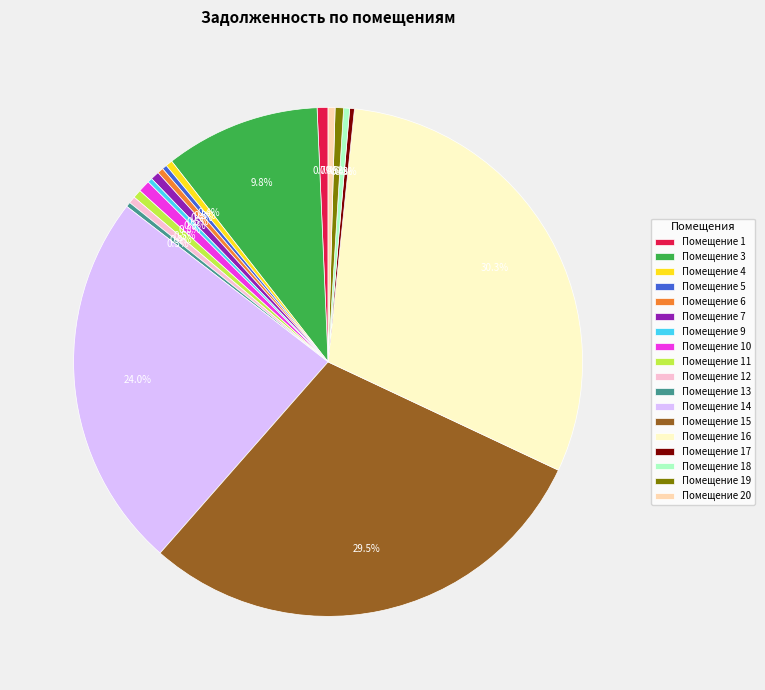

What percentage do Помещение 3 and Помещение 6 together represent?

10.2%